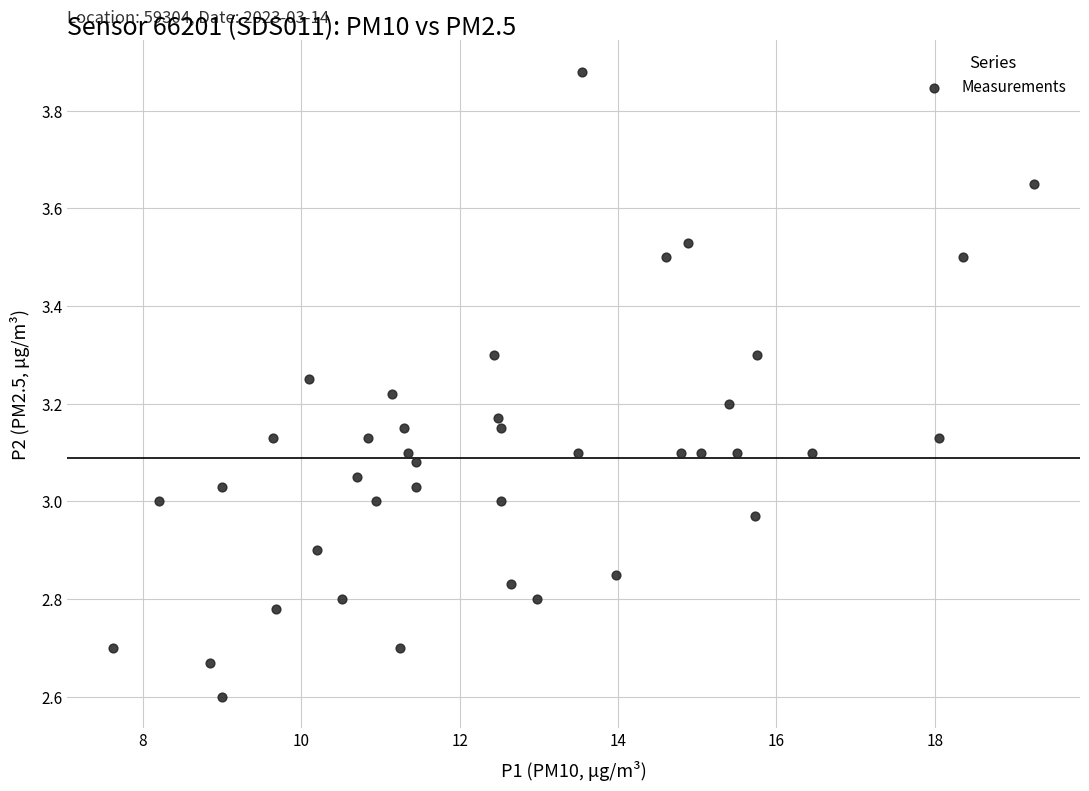

What is the range of Y values (max minus min)?

1.3